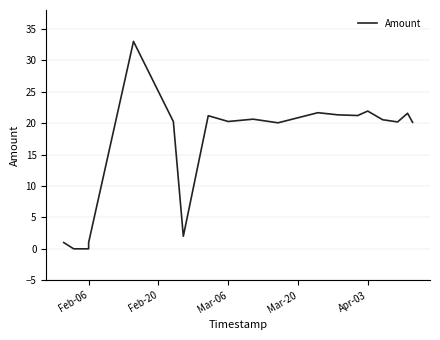

The chart shows a value of 13.4 at 11. True or false?

False